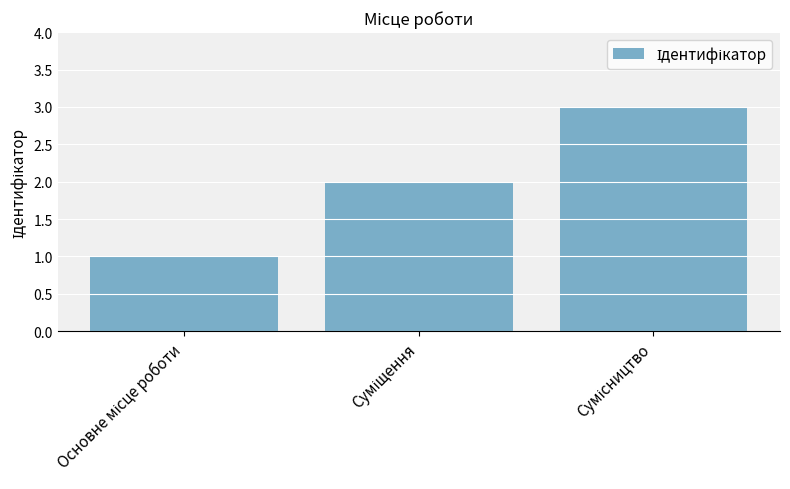

What is the difference between the second highest and minimum values?

1